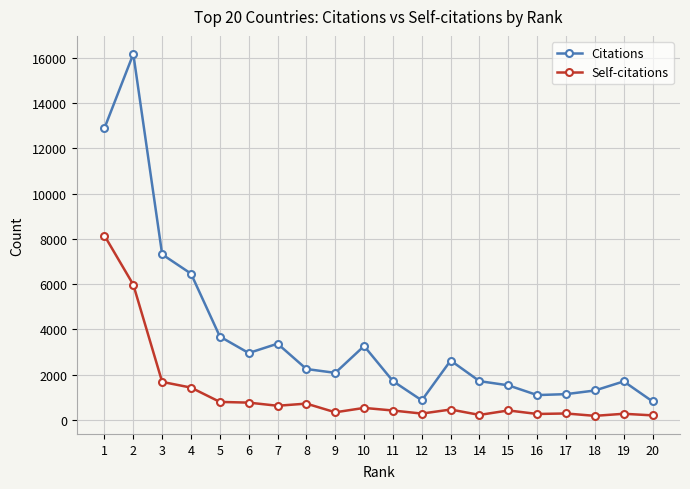

Where does the Self-citations series first go above 455?

1